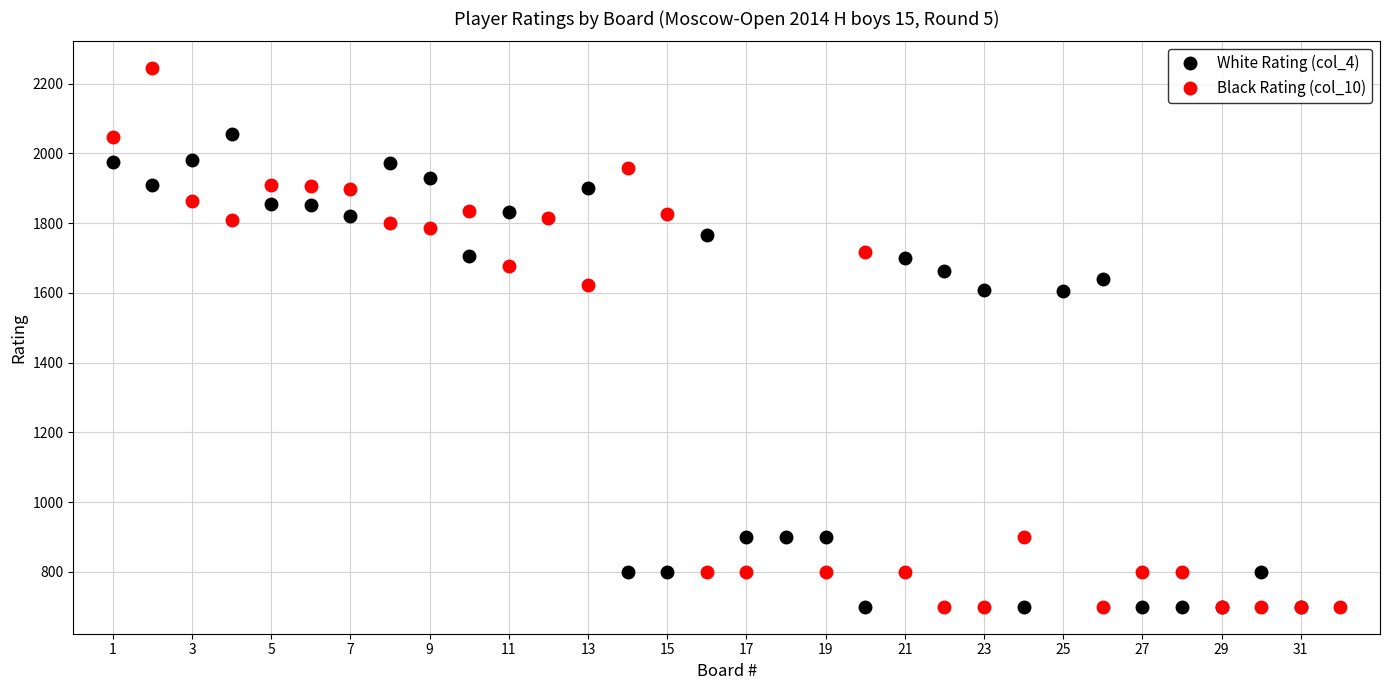

Which series has the largest range (max minus min)?

Black Rating (col_10)